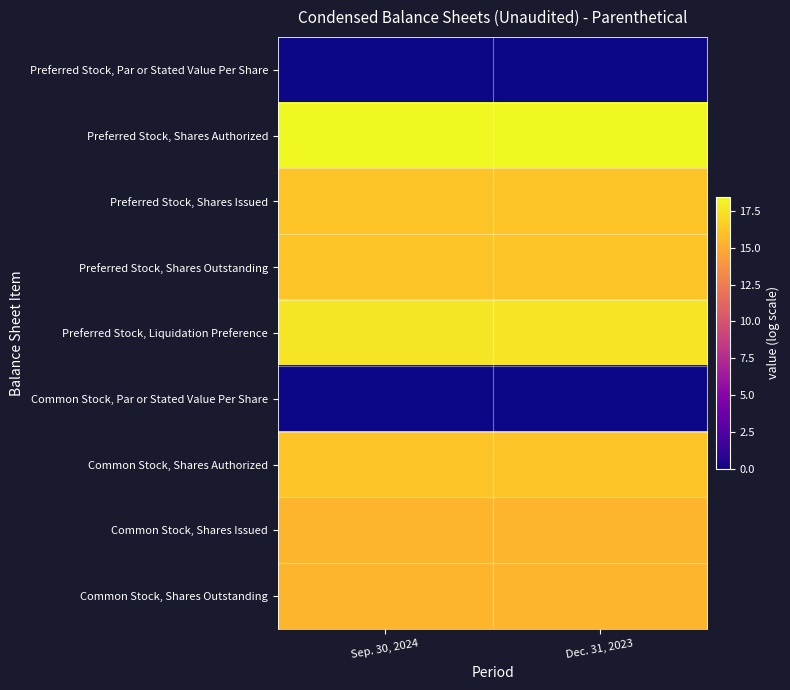

Which has a higher value, Sep. 30, 2024 or Dec. 31, 2023?

Sep. 30, 2024